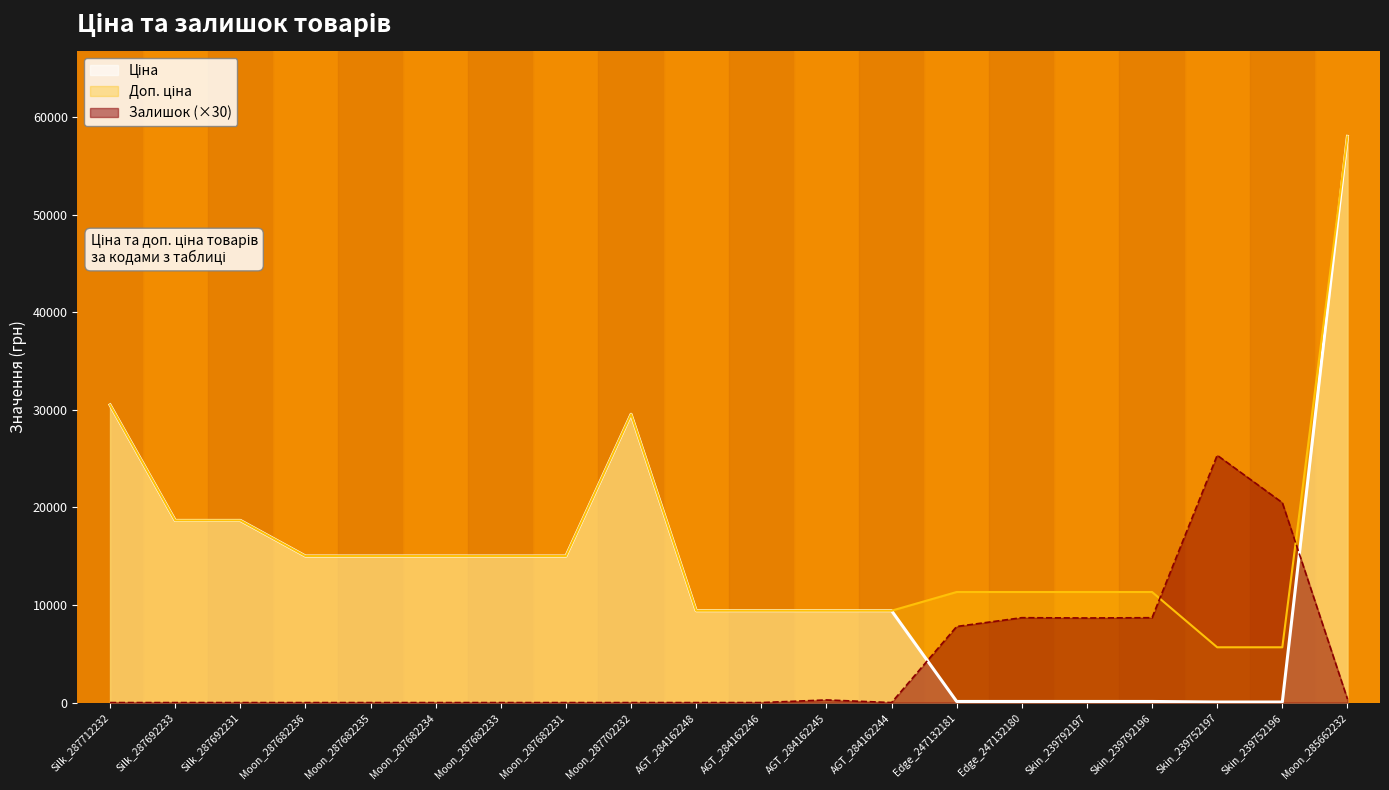

Which category has the lowest value in the Ціна series?

Skin_239752197